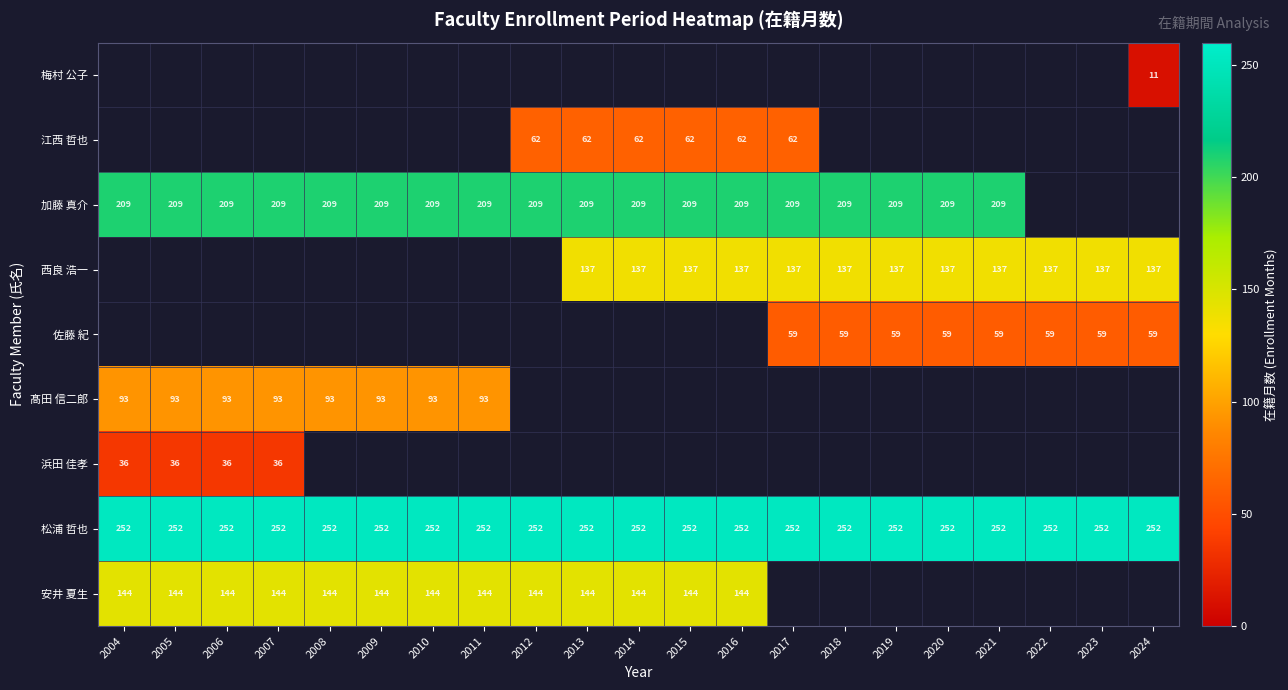

What is the average value of the 松浦 哲也 series?

252